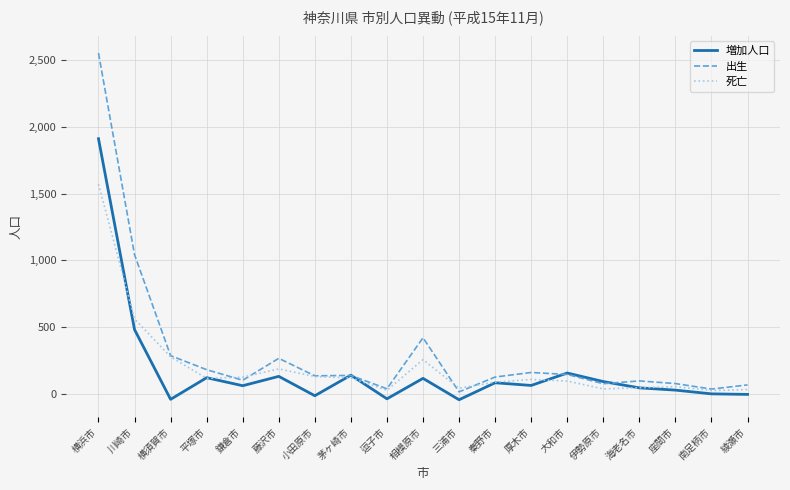

The value of 死亡 at 厚木市 is 109. True or false?

True